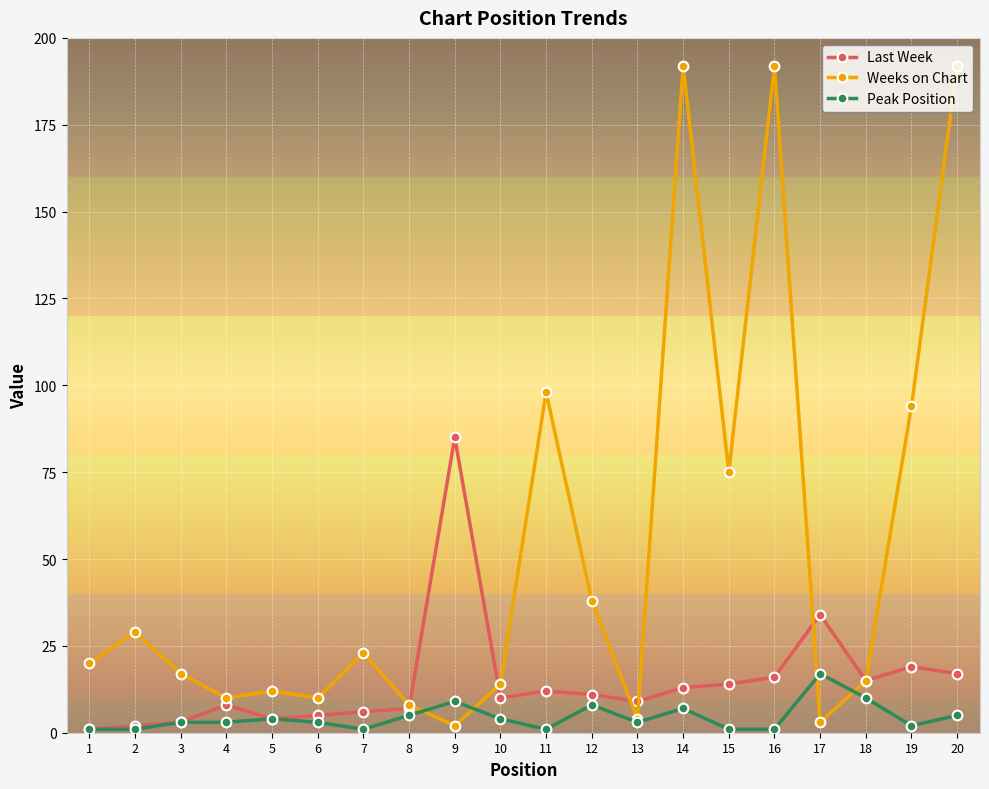

How many values in the Last Week series are below 11?

10